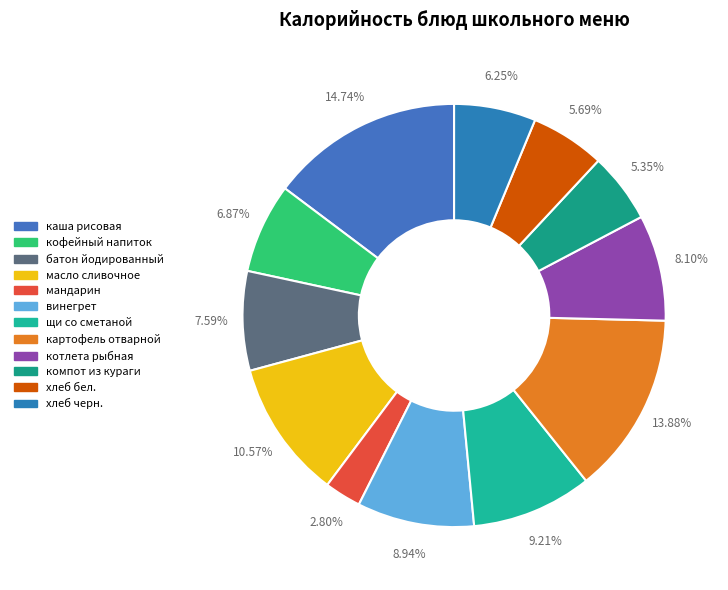

Does any single category account for the majority?

No